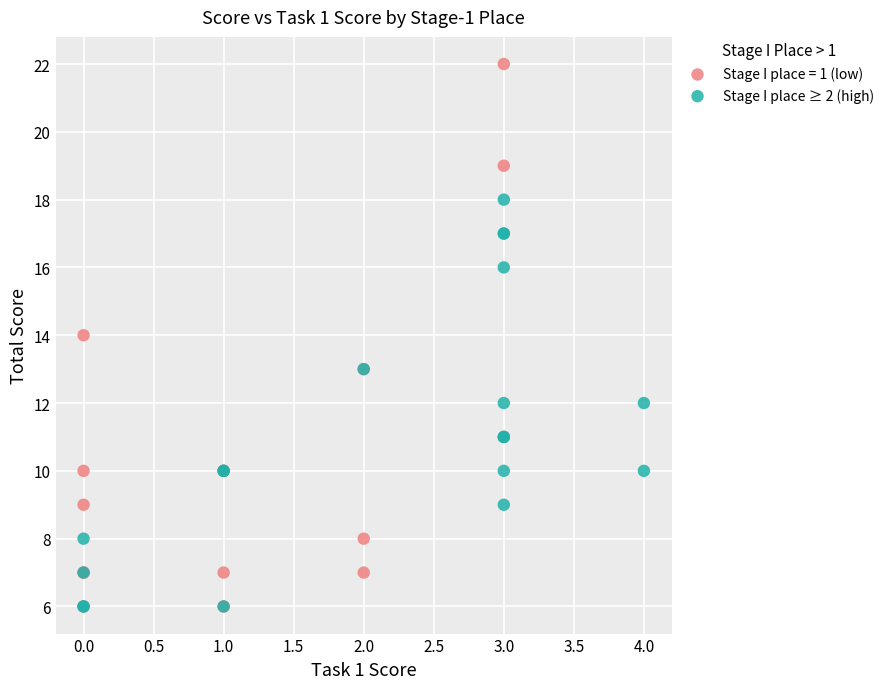

Which series contains the highest Y value?

Stage I place = 1 (low)